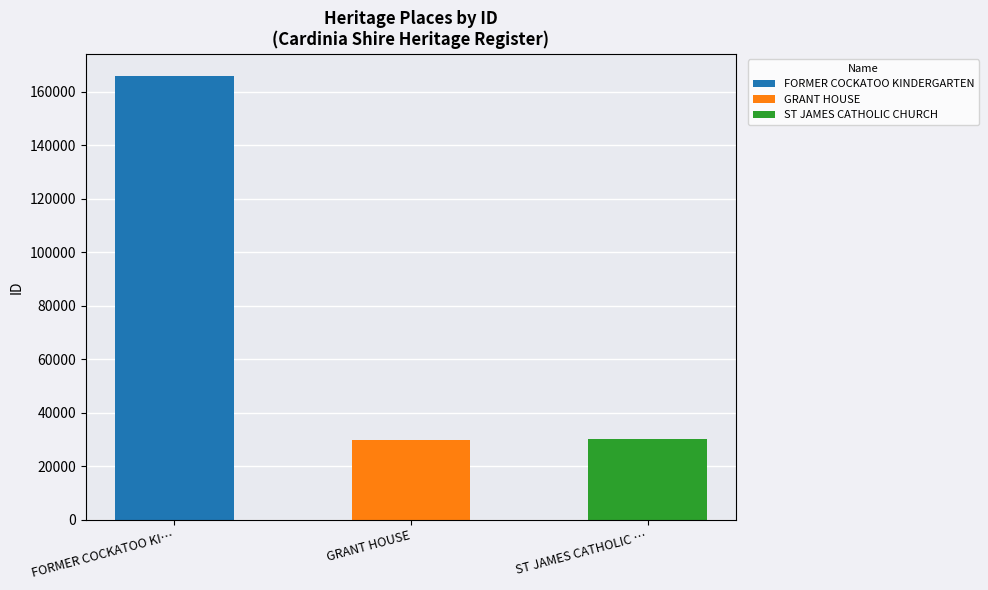

The value at GRANT HOUSE is 30027. True or false?

True